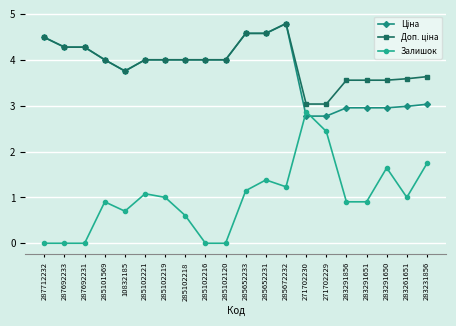

Which series has the largest range (max minus min)?

Залишок